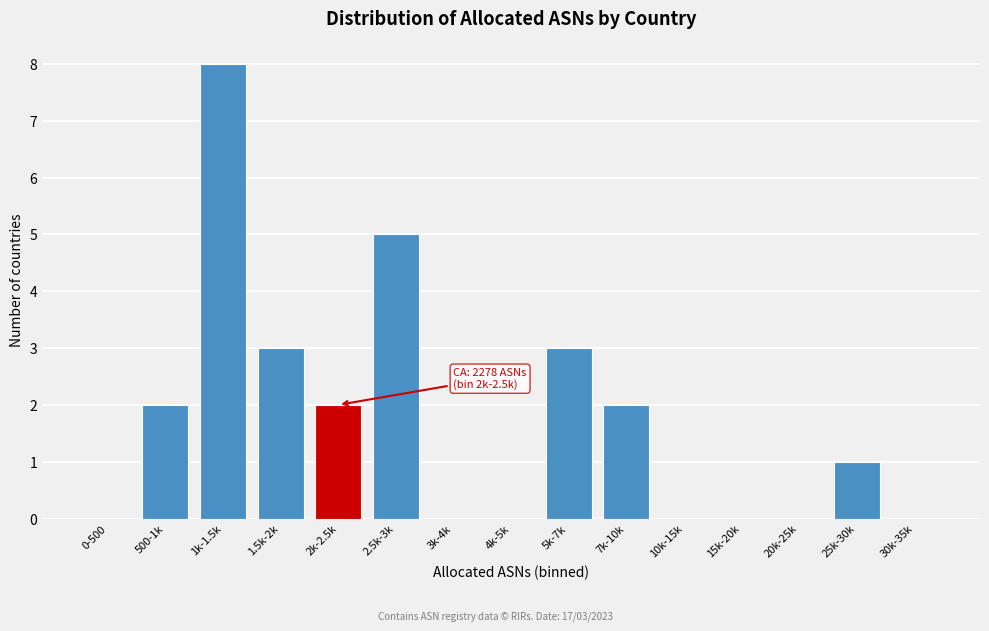

Reading left to right, extract all data points from this chart.

0-500=0	500-1k=2	1k-1.5k=8	1.5k-2k=3	2k-2.5k=2	2.5k-3k=5	3k-4k=0	4k-5k=0	5k-7k=3	7k-10k=2	10k-15k=0	15k-20k=0	20k-25k=0	25k-30k=1	30k-35k=0